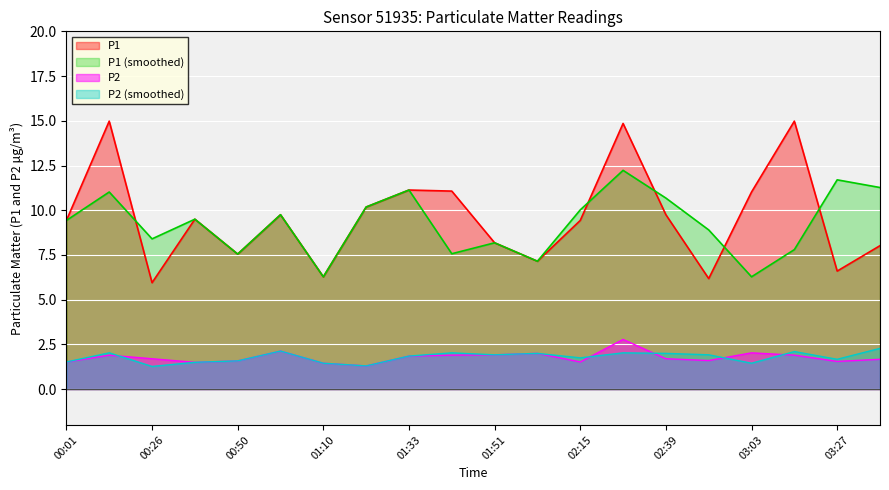

Is it true that P1_smooth equals 6.5 at 03:27?

False